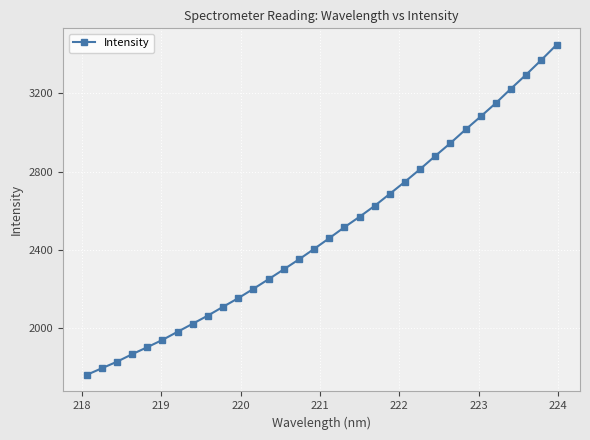

What is the difference between the second highest and second lowest values?

1574.8